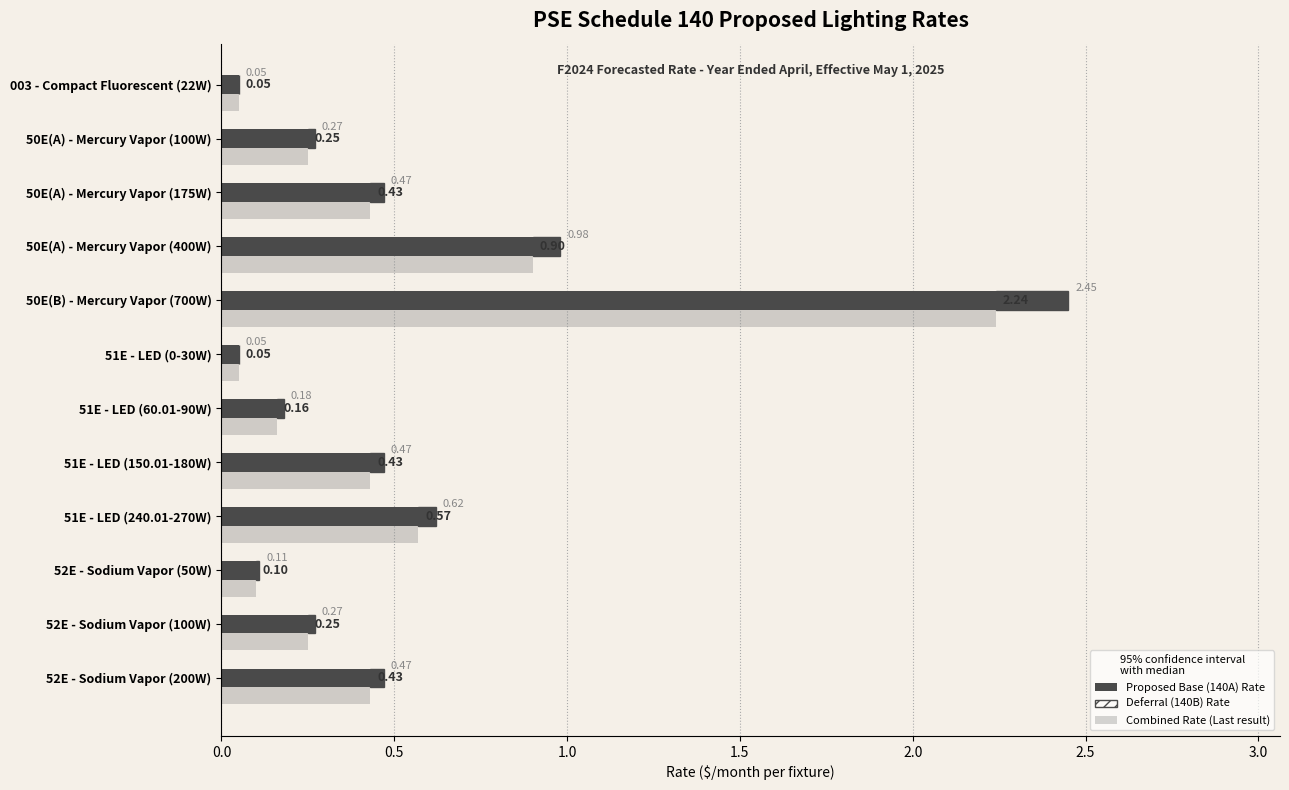

Between 52E - Sodium Vapor (50W) and 51E - LED (0-30W), which is larger?

52E - Sodium Vapor (50W)